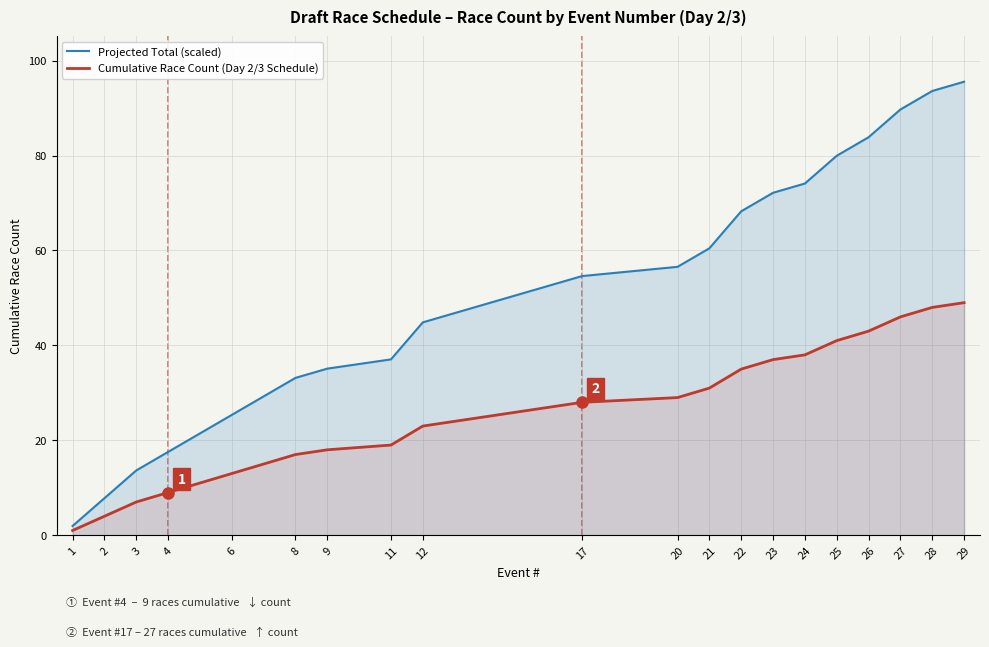

What is the total value across all series at 1?

3.0